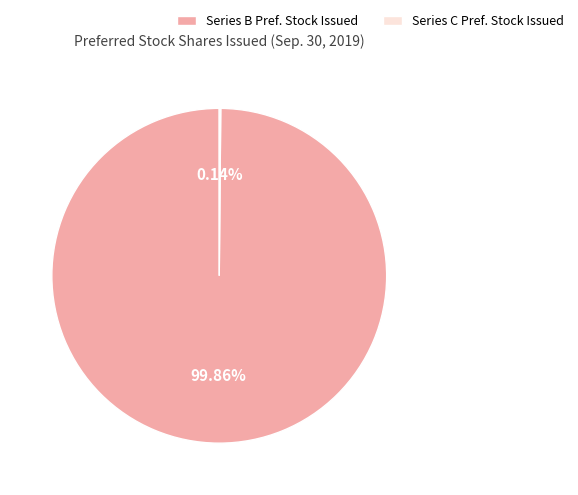

Is there any slice that represents more than half of the pie?

Yes